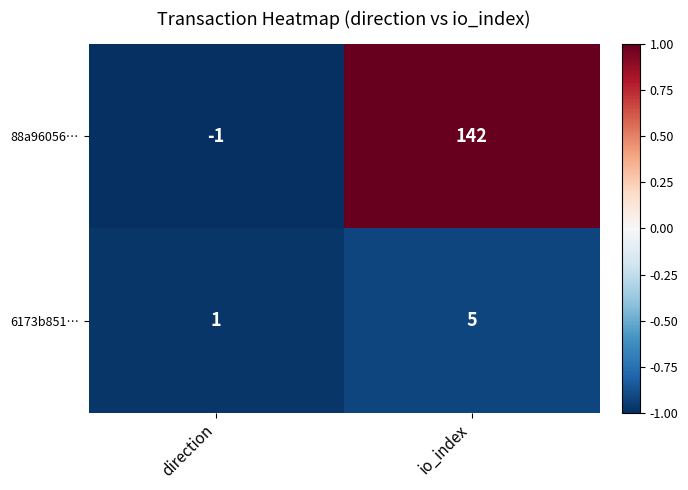

Which series changed the most between direction and io_index?

88a96056…